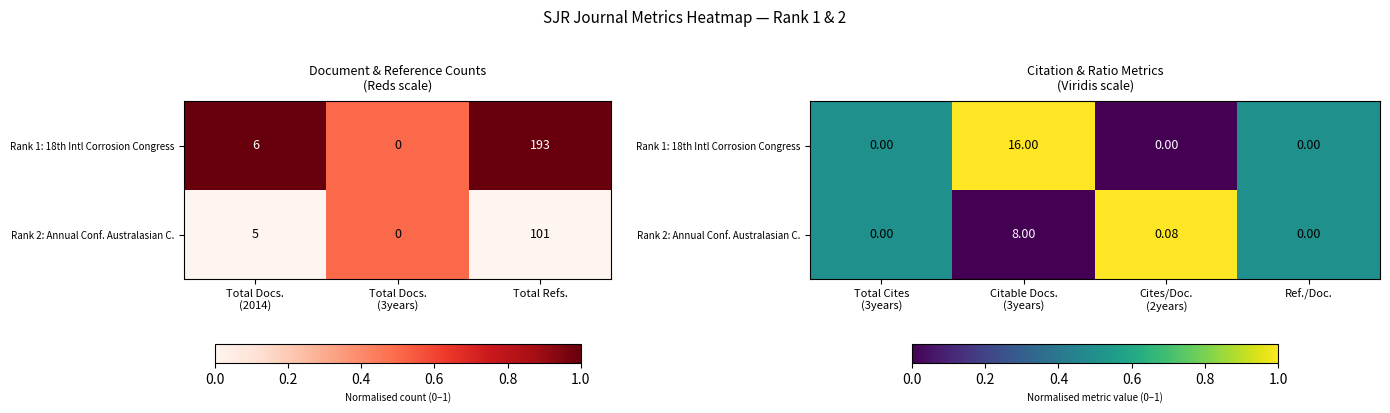

Which series has the largest range (max minus min)?

Rank 1: 18th Intl Corrosion Congress